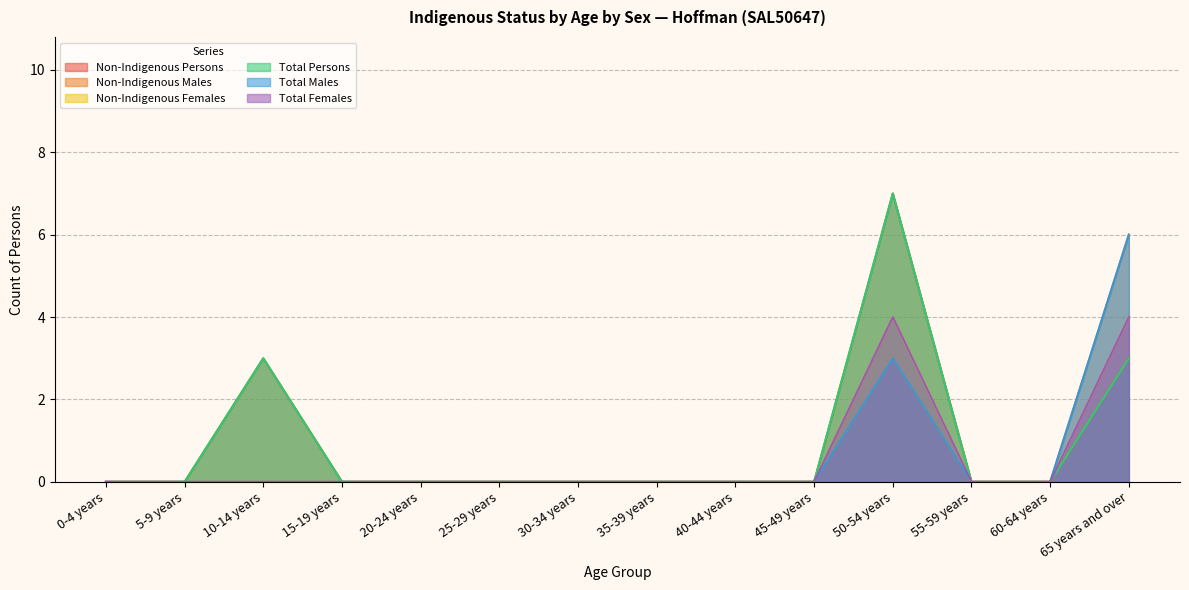

True or false: Non-Indigenous Females has more than 2 points higher than both neighbors.

False